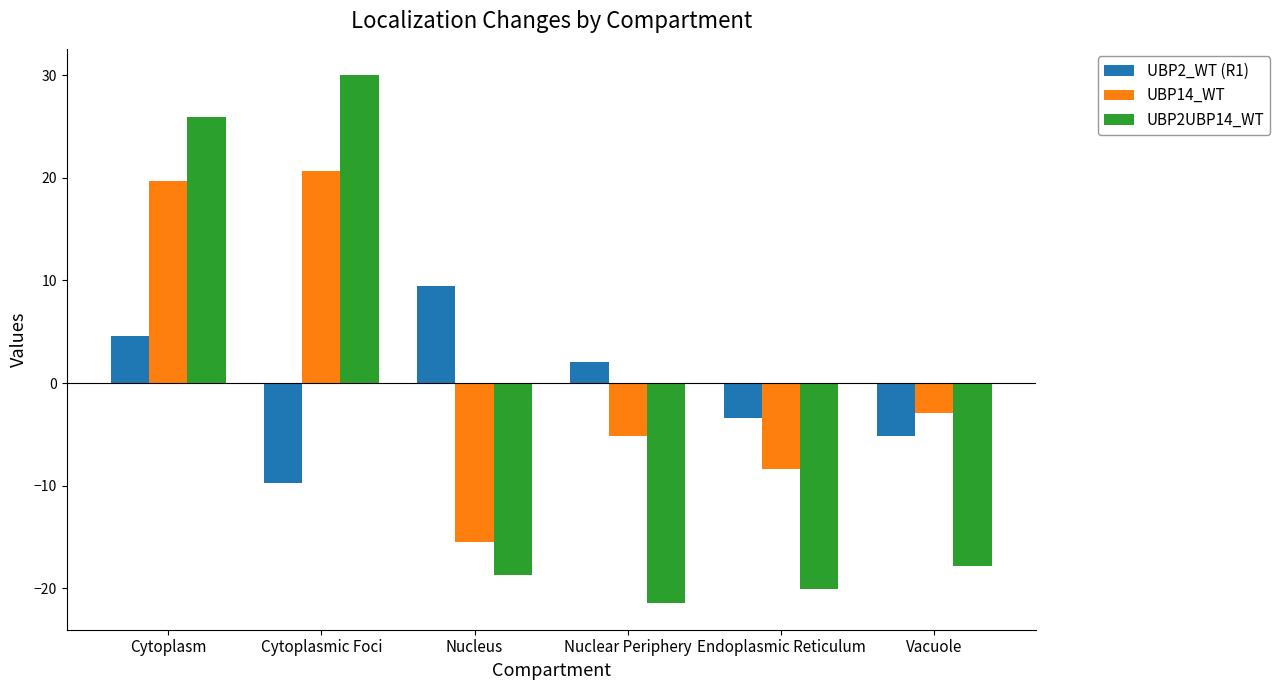

Which series has the widest spread of values?

UBP2UBP14_WT